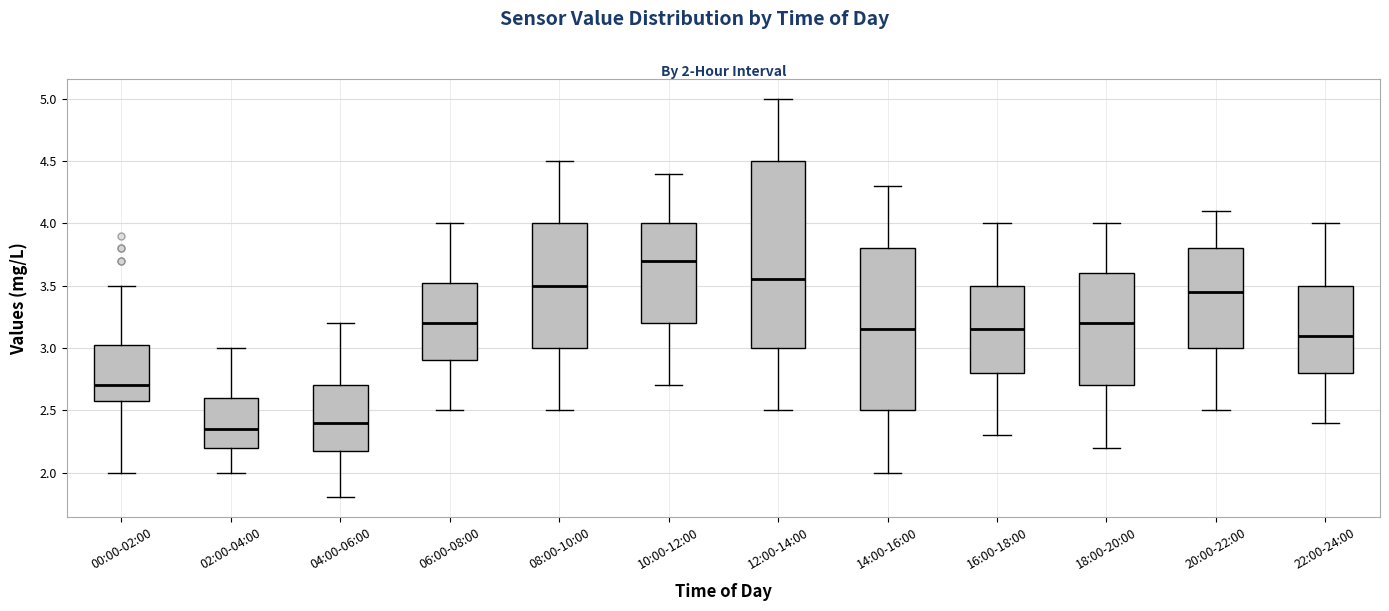

Which box's median line is the highest?

10:00-12:00